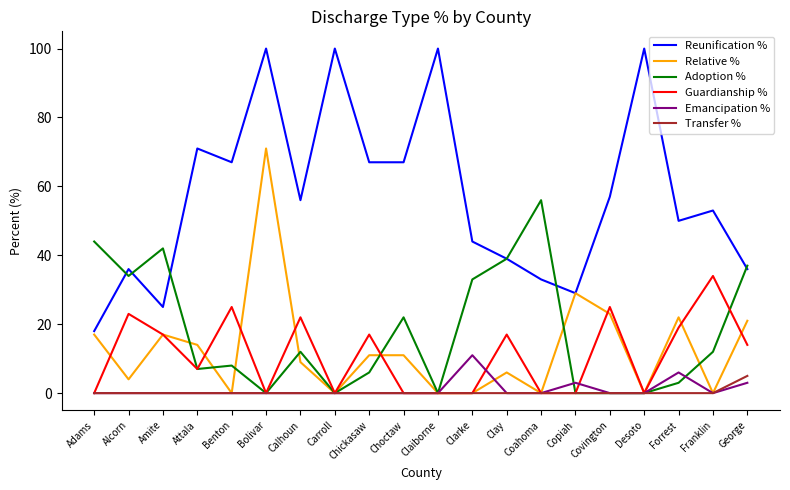

Which series has the widest spread of values?

Reunification %